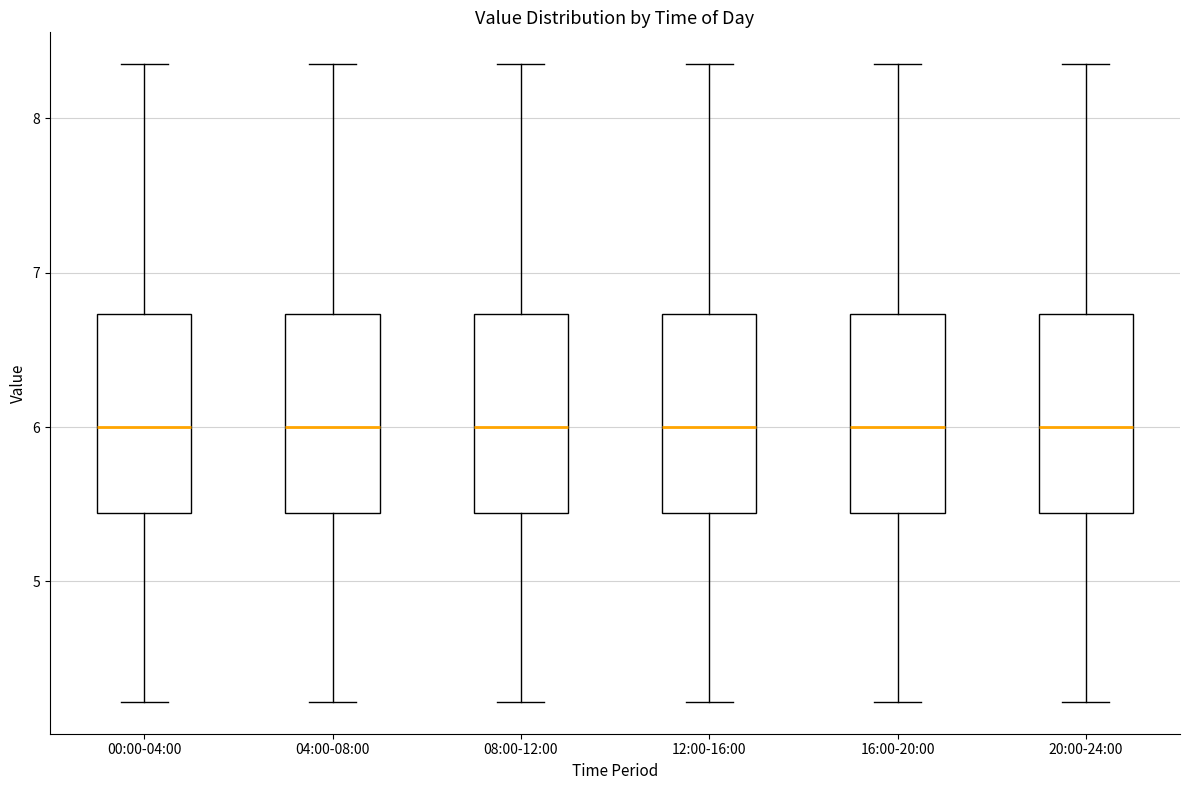

Reading left to right, read every box against the y-axis: the position of its median line, the range the box covers, and the ends of its whiskers. The values are not printed on the chart, so give them approximately, as read against the axis.

00:00-04:00: median 6.0, box 5.4 to 6.7, whiskers 4.2 to 8.4
04:00-08:00: median 6.0, box 5.4 to 6.7, whiskers 4.2 to 8.4
08:00-12:00: median 6.0, box 5.4 to 6.7, whiskers 4.2 to 8.4
12:00-16:00: median 6.0, box 5.4 to 6.7, whiskers 4.2 to 8.4
16:00-20:00: median 6.0, box 5.4 to 6.7, whiskers 4.2 to 8.4
20:00-24:00: median 6.0, box 5.4 to 6.7, whiskers 4.2 to 8.4